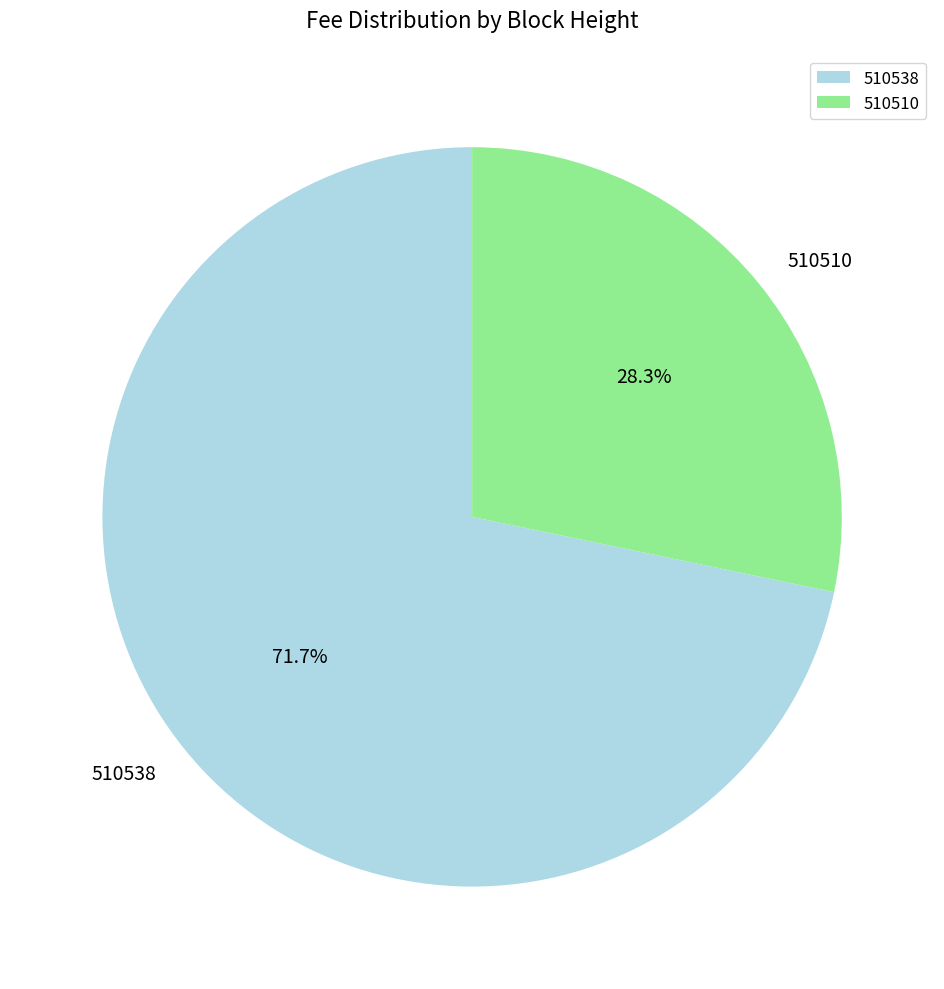

The 510510 slice represents 28% of the pie. True or false?

True